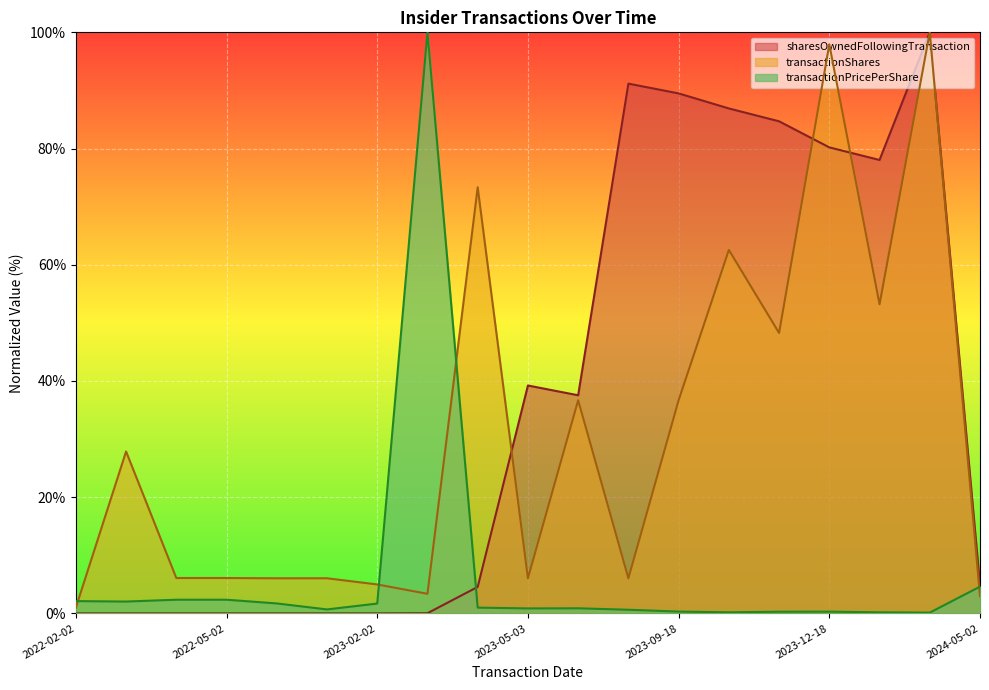

At how many categories does at least one series exceed 72?

9